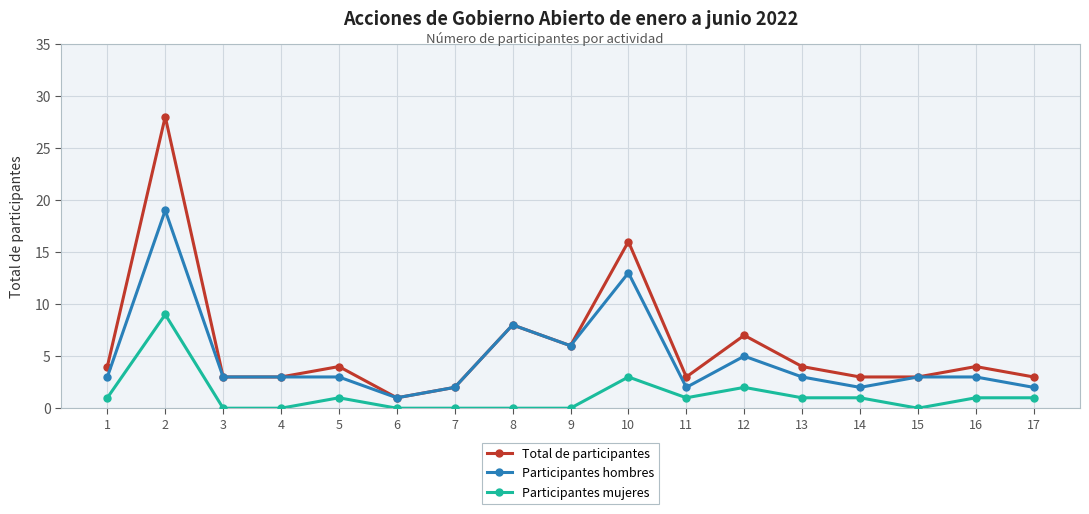

Rank the series by their average value, from lowest to highest.

Participantes mujeres, Participantes hombres, Total de participantes